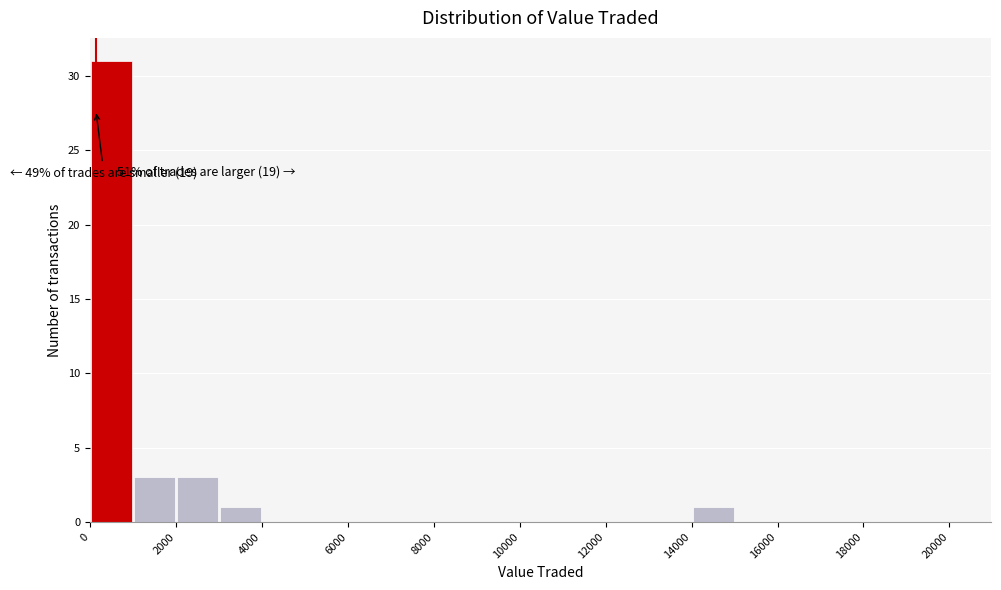

Over which range of the x-axis is the bar tallest?

0 to 1000